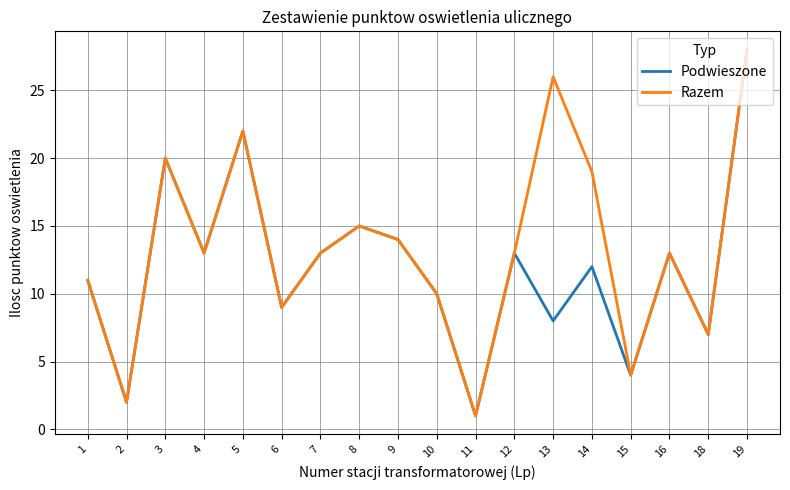

At which category does the chart reach its minimum across all series?

11